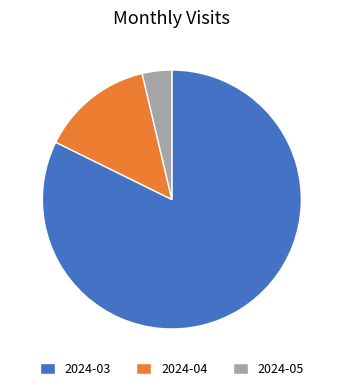

Which category accounts for the majority?

2024-03